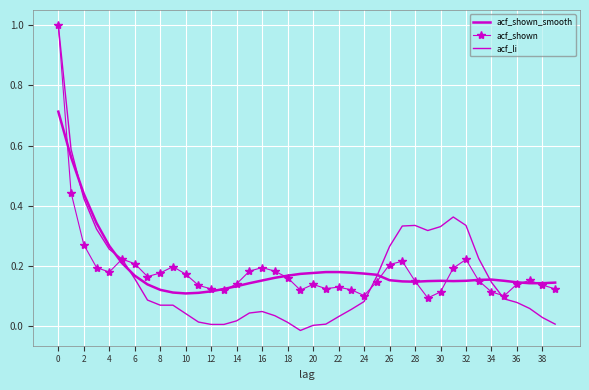

In acf_shown, how many points are lower than both neighbors (excluding endpoints)?

8